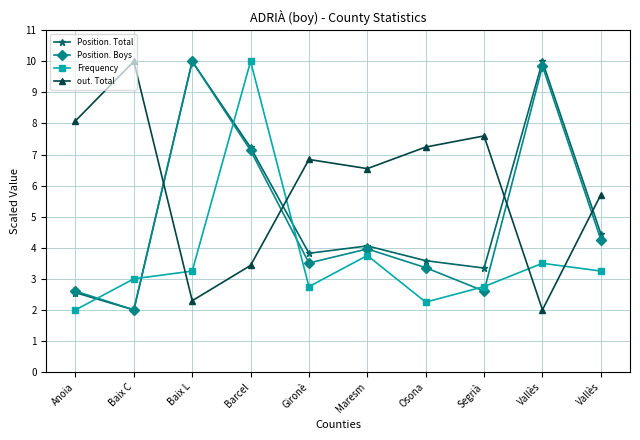

Which series has the largest range (max minus min)?

Position. Total